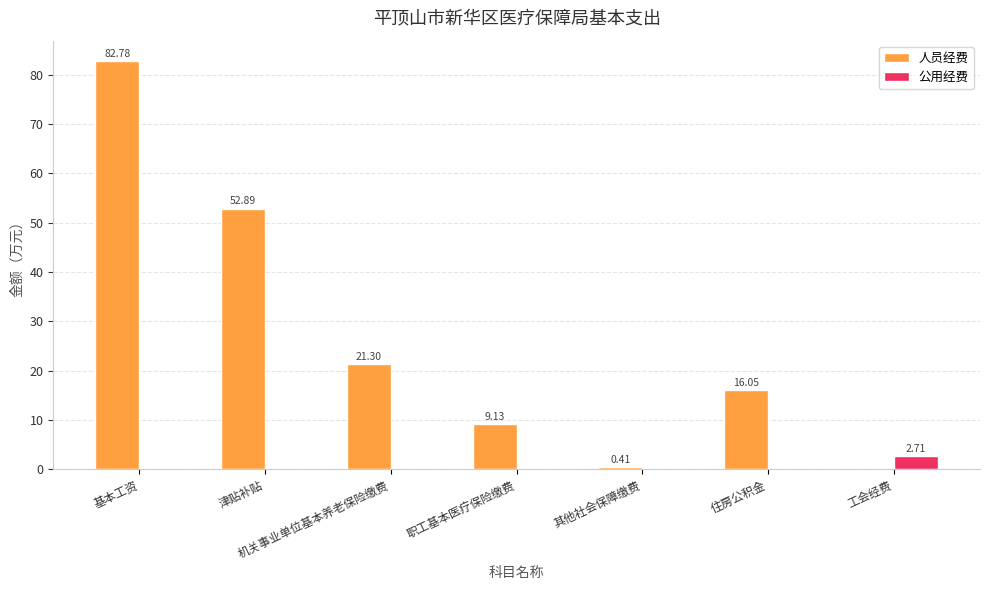

What are all the series names shown in the legend?

人员经费, 公用经费